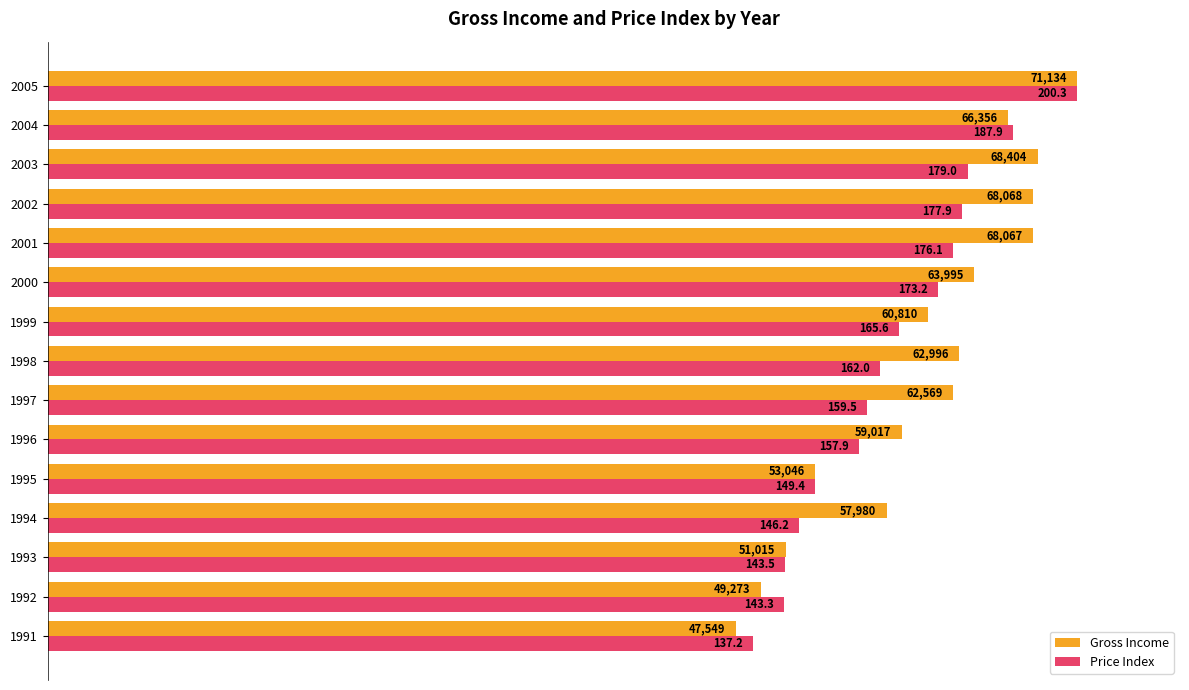

Rank the series by their maximum value, from lowest to highest.

Gross Income, Price Index